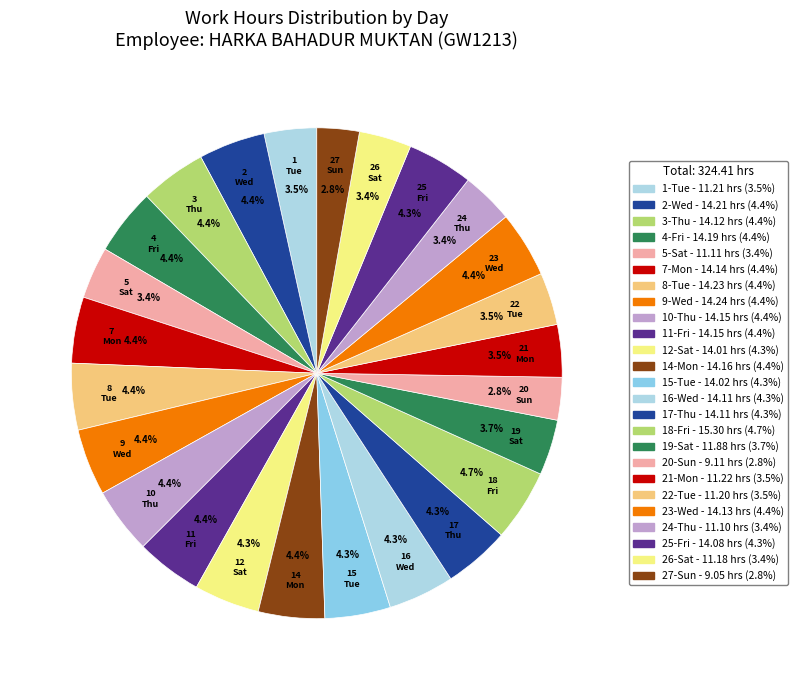

To the nearest percent, what is the combined percentage of 19-Sat and 24-Thu?

7%